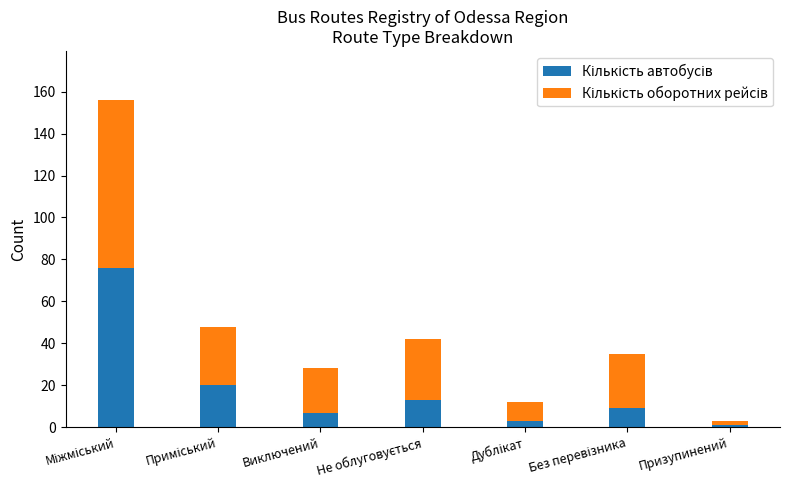

How many categories are shown in the chart?

7